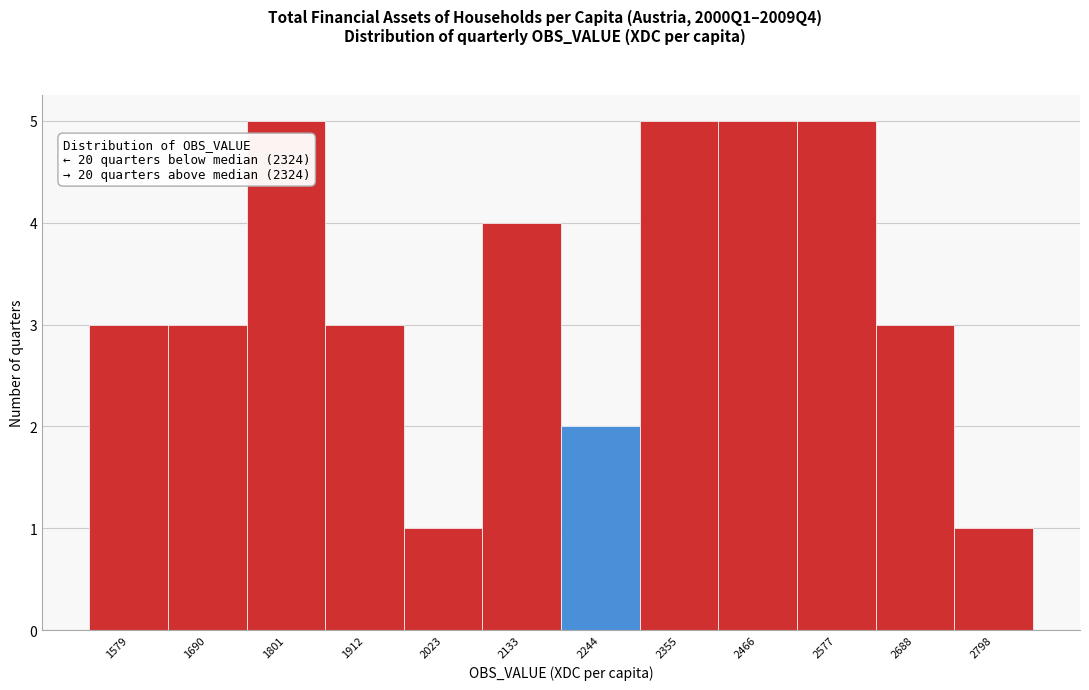

Reading right to left, what are all the values shown in this chart?

1	3	5	5	5	2	4	1	3	5	3	3